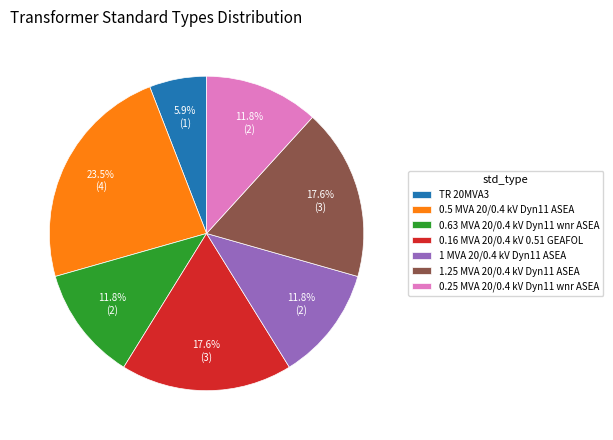

To the nearest percent, what is the difference between the 0.63 MVA 20/0.4 kV Dyn11 wnr ASEA and 0.5 MVA 20/0.4 kV Dyn11 ASEA slice percentages?

12%